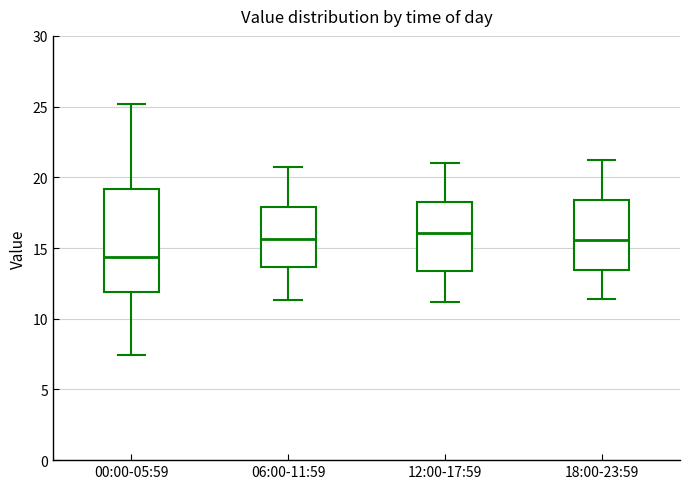

Reading left to right, read every box against the y-axis: the position of its median line, the range the box covers, and the ends of its whiskers. The values are not printed on the chart, so give them approximately, as read against the axis.

00:00-05:59: median 14.5, box 12.0 to 19.0, whiskers 7.5 to 25.0
06:00-11:59: median 15.5, box 13.5 to 18.0, whiskers 11.5 to 20.5
12:00-17:59: median 16.0, box 13.5 to 18.5, whiskers 11.0 to 21.0
18:00-23:59: median 15.5, box 13.5 to 18.5, whiskers 11.5 to 21.0